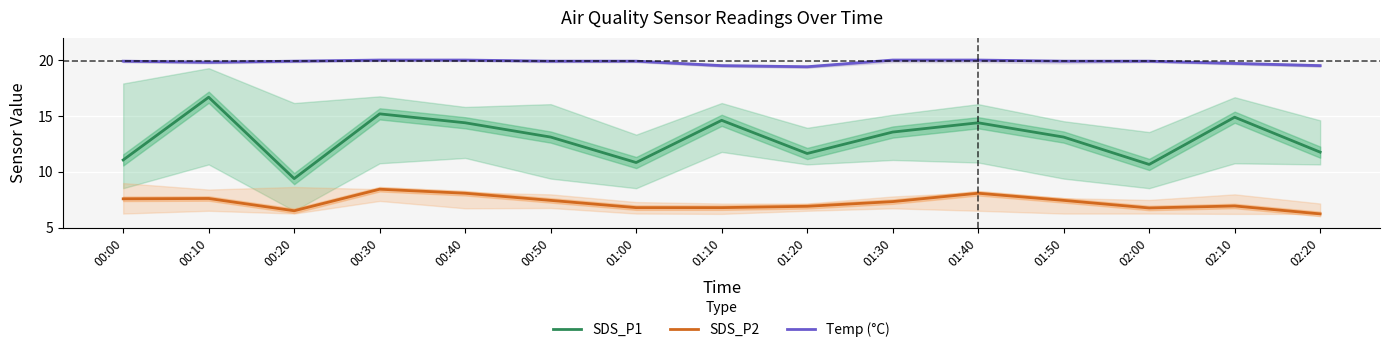

At which category does SDS_P1 reach its first local peak?

00:10